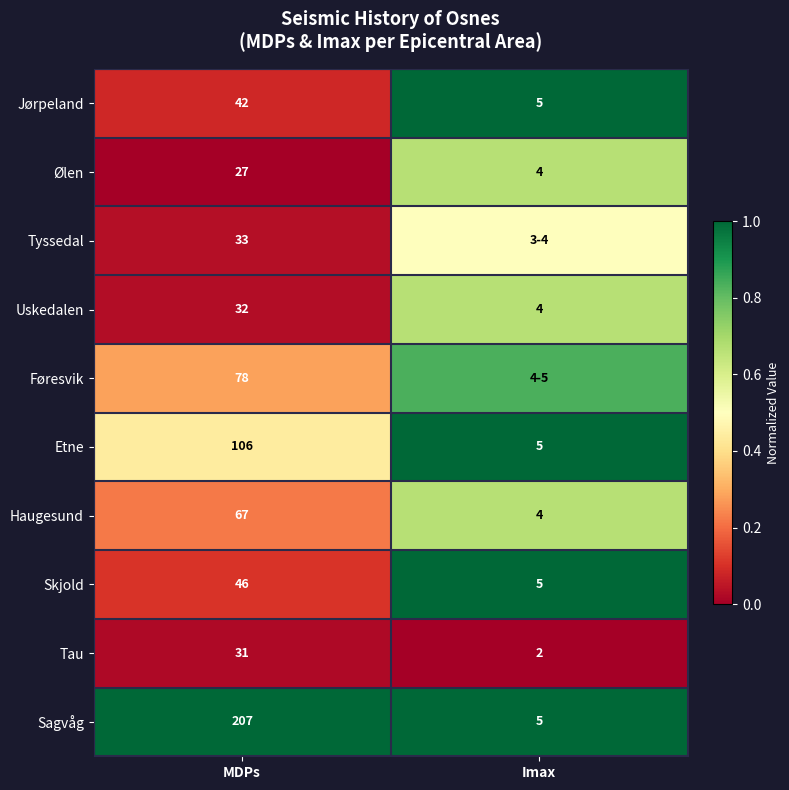

At which label is Jørpeland closest to 23?

Imax